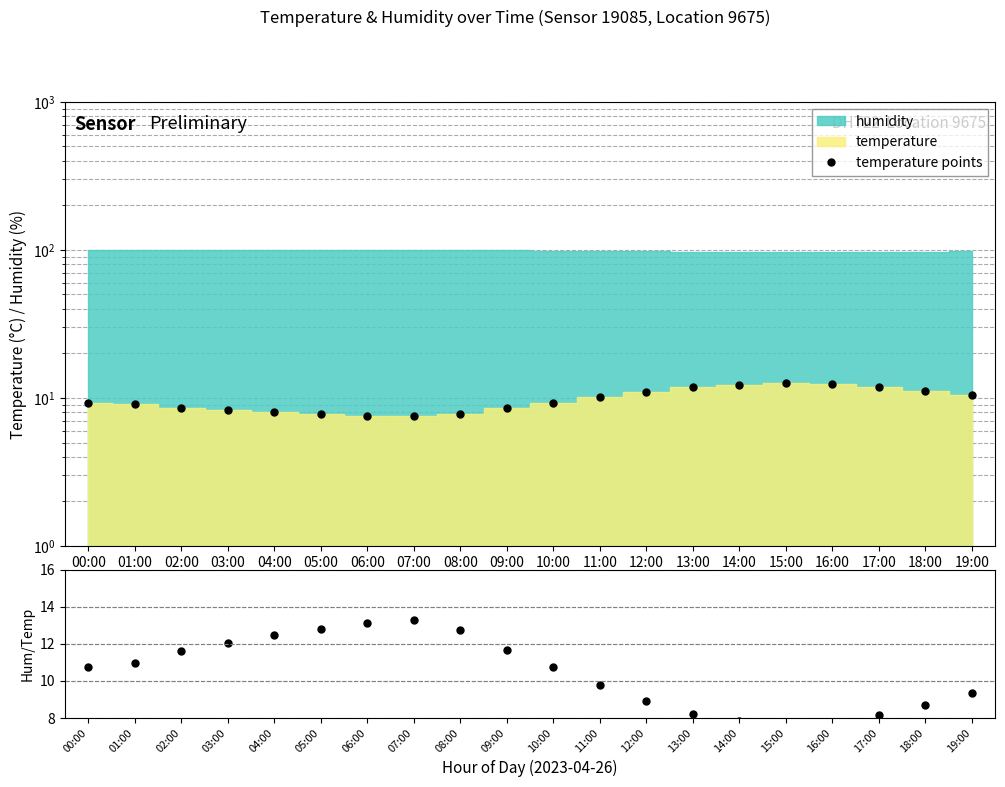

How many data points in temperature points are above 9?

12